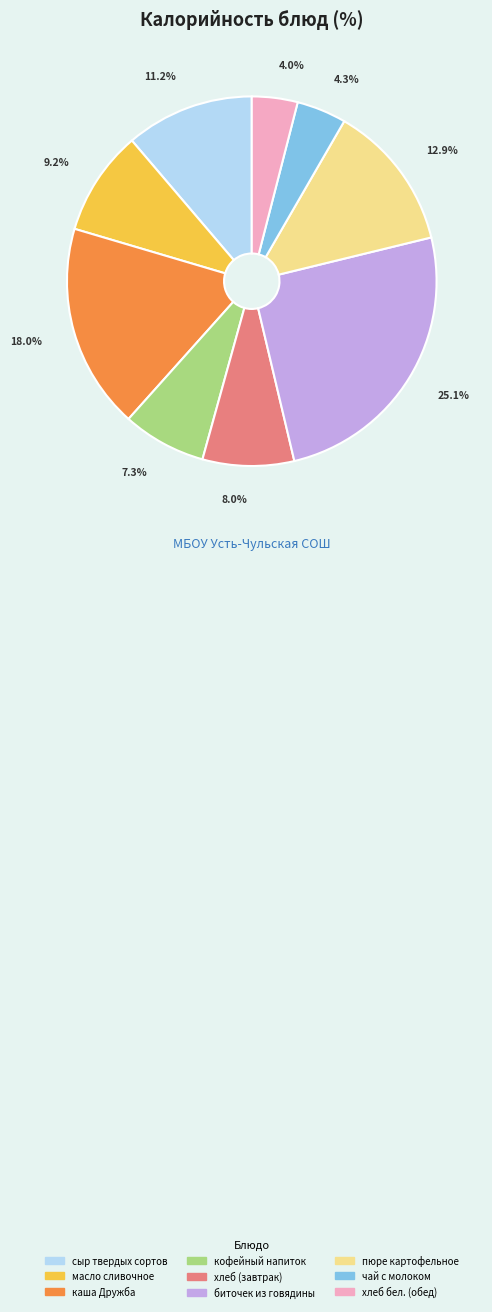

Does any single category account for the majority?

No